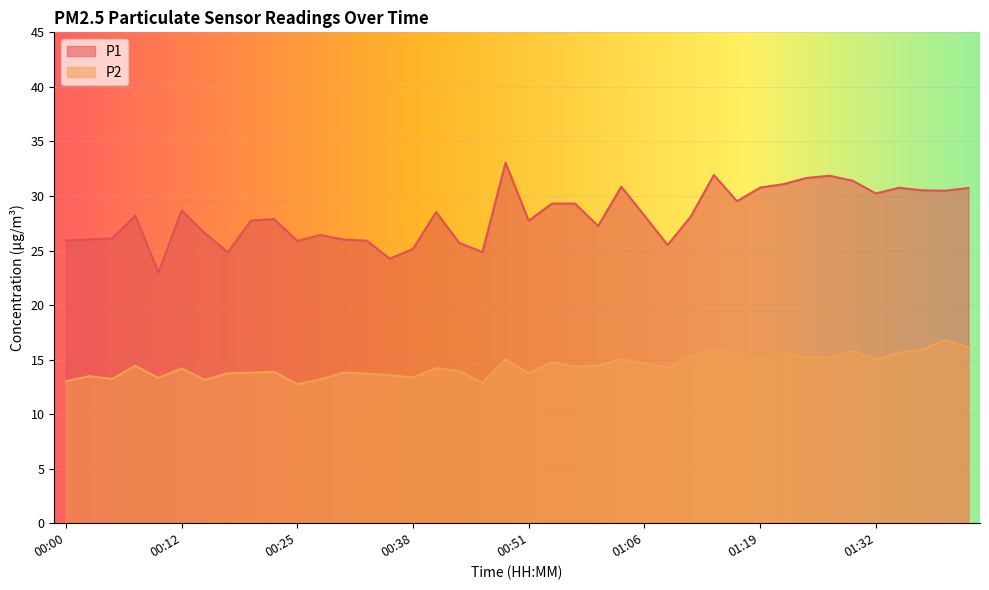

What are all the series names shown in the legend?

P1, P2